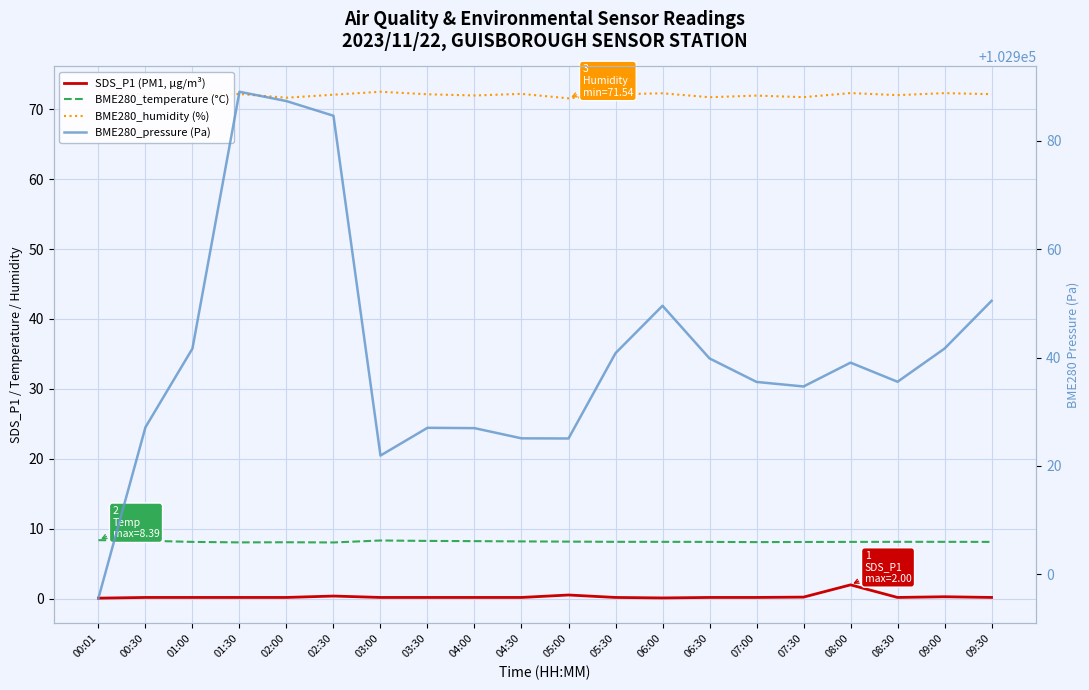

What is the label of the 14th point from the right?

03:00